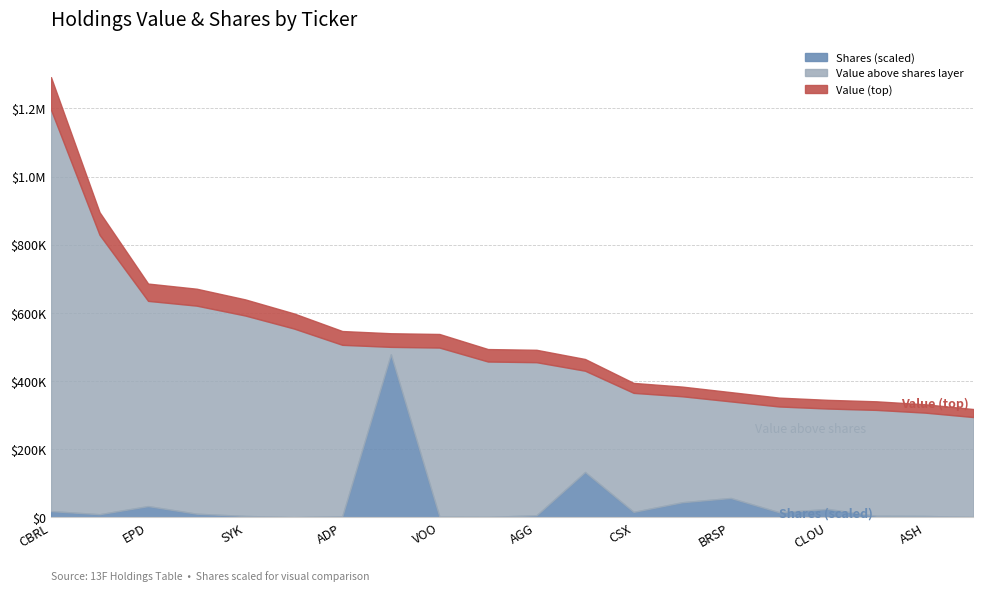

In Shares or principal amount, how many points are higher than both neighbors (excluding endpoints)?

5